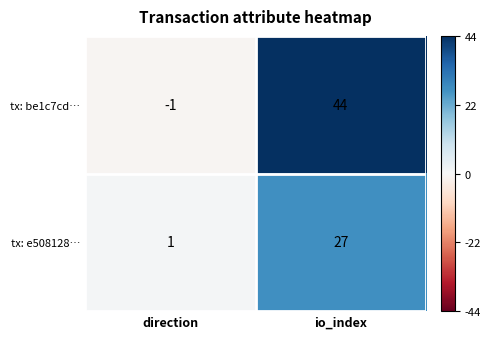

What is the difference between the highest and lowest values at direction?

2